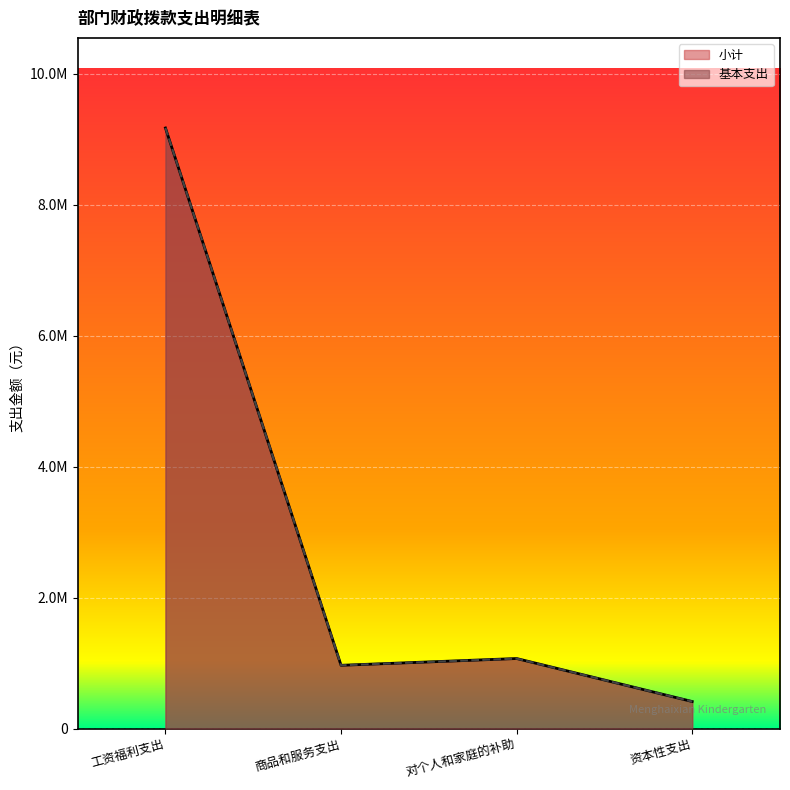

The 基本支出 series shows 12996469.5 at 工资福利支出. True or false?

False